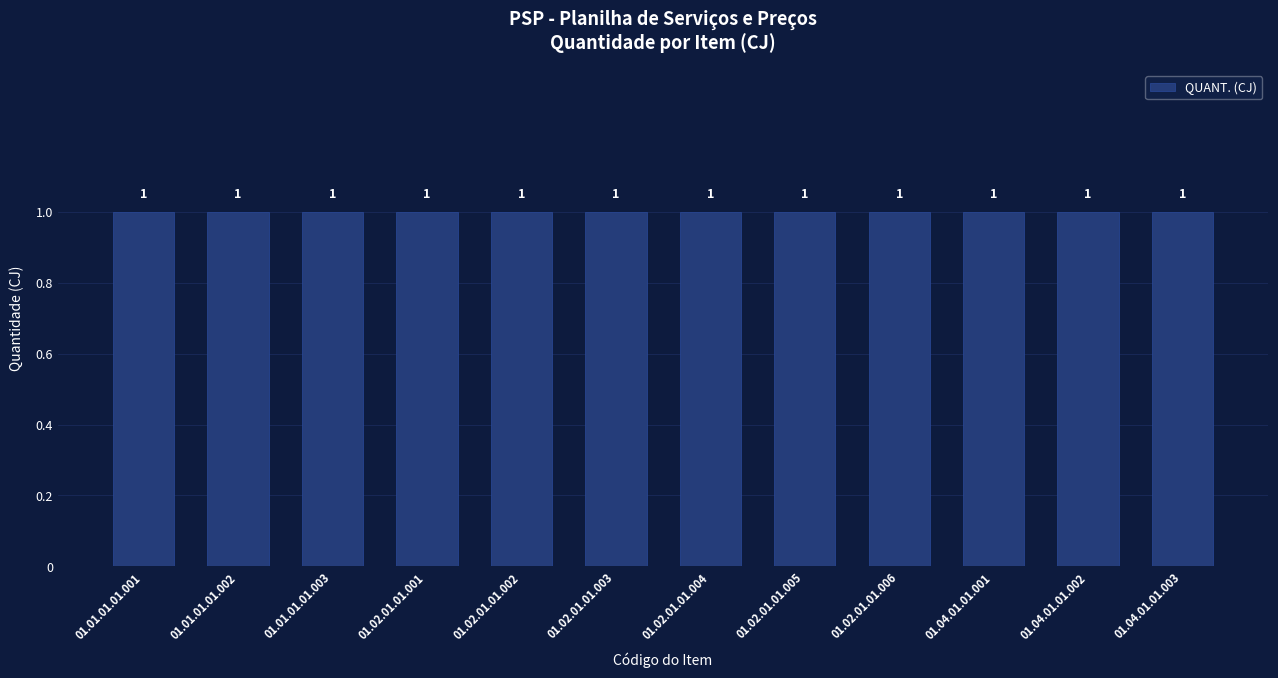

Which series has the largest total across all categories?

QUANT.